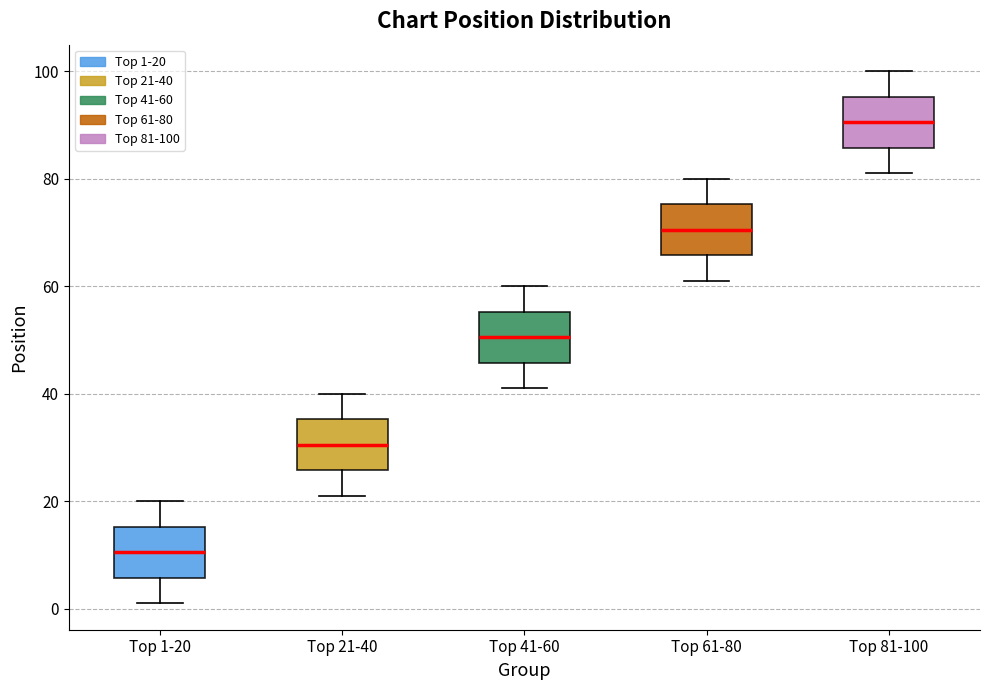

Reading left to right, transcribe this box plot: for each box, give where its median line is, the range the box spans, and where its two whiskers end, as read against the y-axis. The values are not printed on the chart, so give them approximately, as read against the axis.

Top 1-20: median 10, box 6 to 16, whiskers 2 to 20
Top 21-40: median 30, box 26 to 36, whiskers 22 to 40
Top 41-60: median 50, box 46 to 56, whiskers 42 to 60
Top 61-80: median 70, box 66 to 76, whiskers 62 to 80
Top 81-100: median 90, box 86 to 96, whiskers 82 to 100